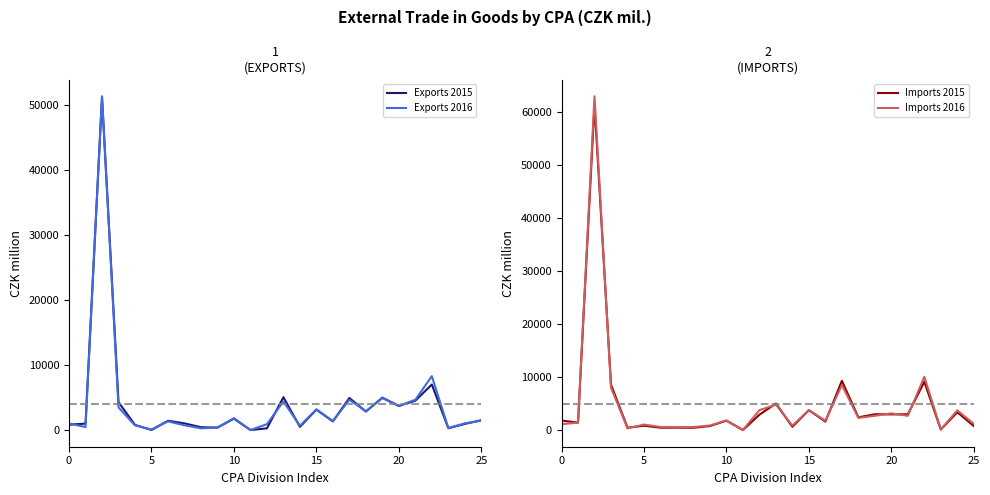

Count the number of data series in this chart.

4